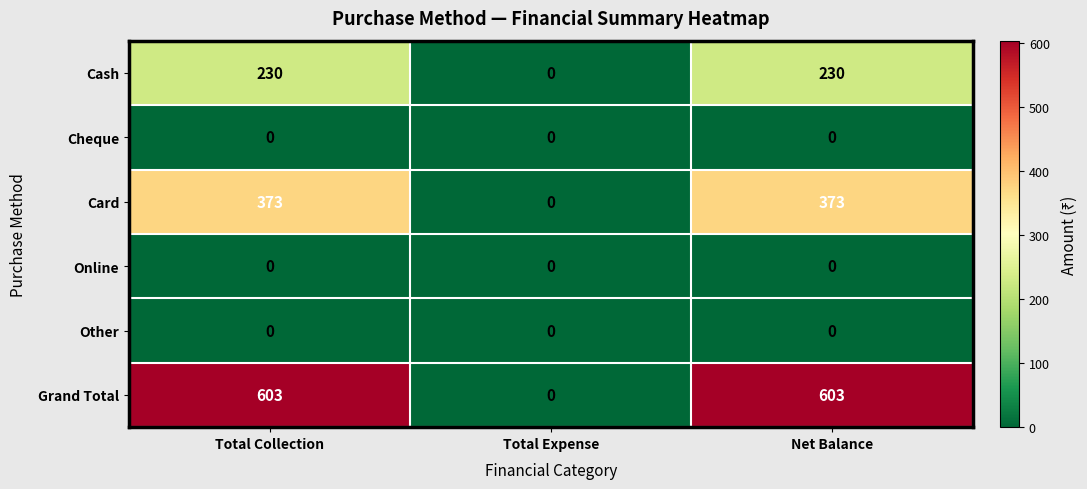

How many positive values does the Cash series have?

2